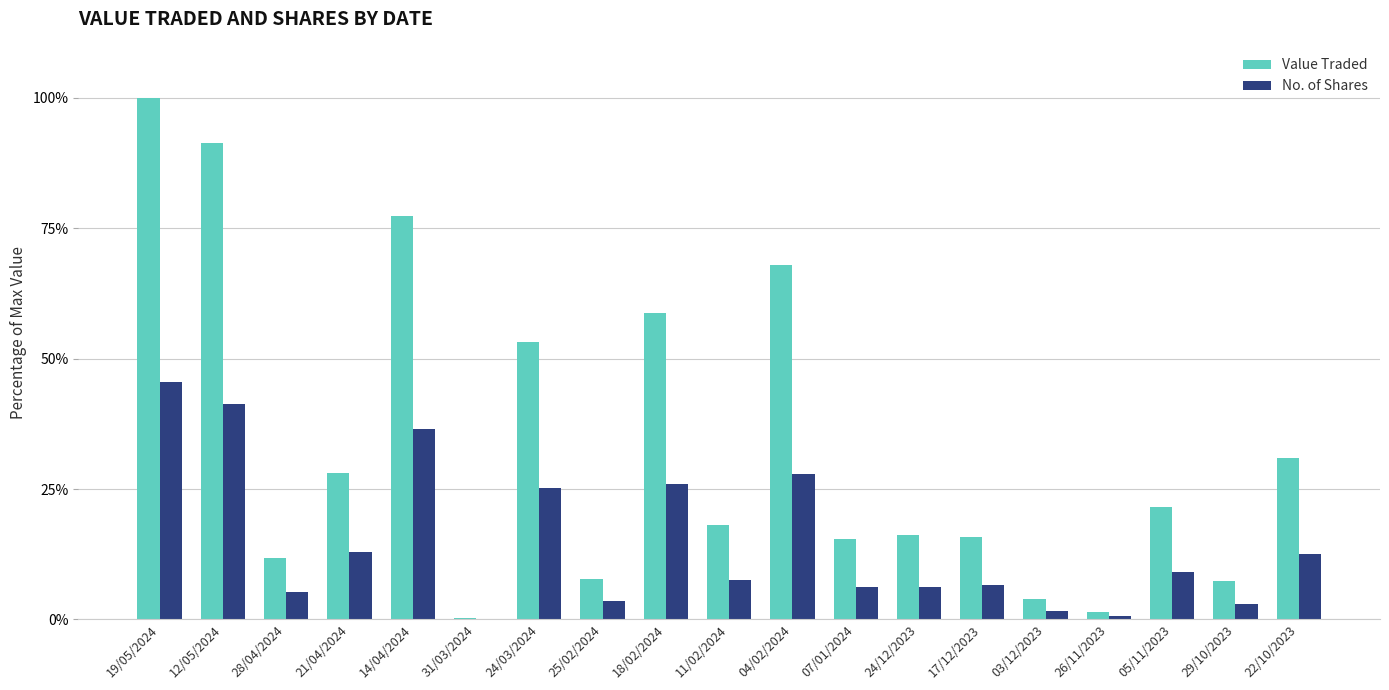

What are all the series names shown in the legend?

Value Traded, No. of Shares